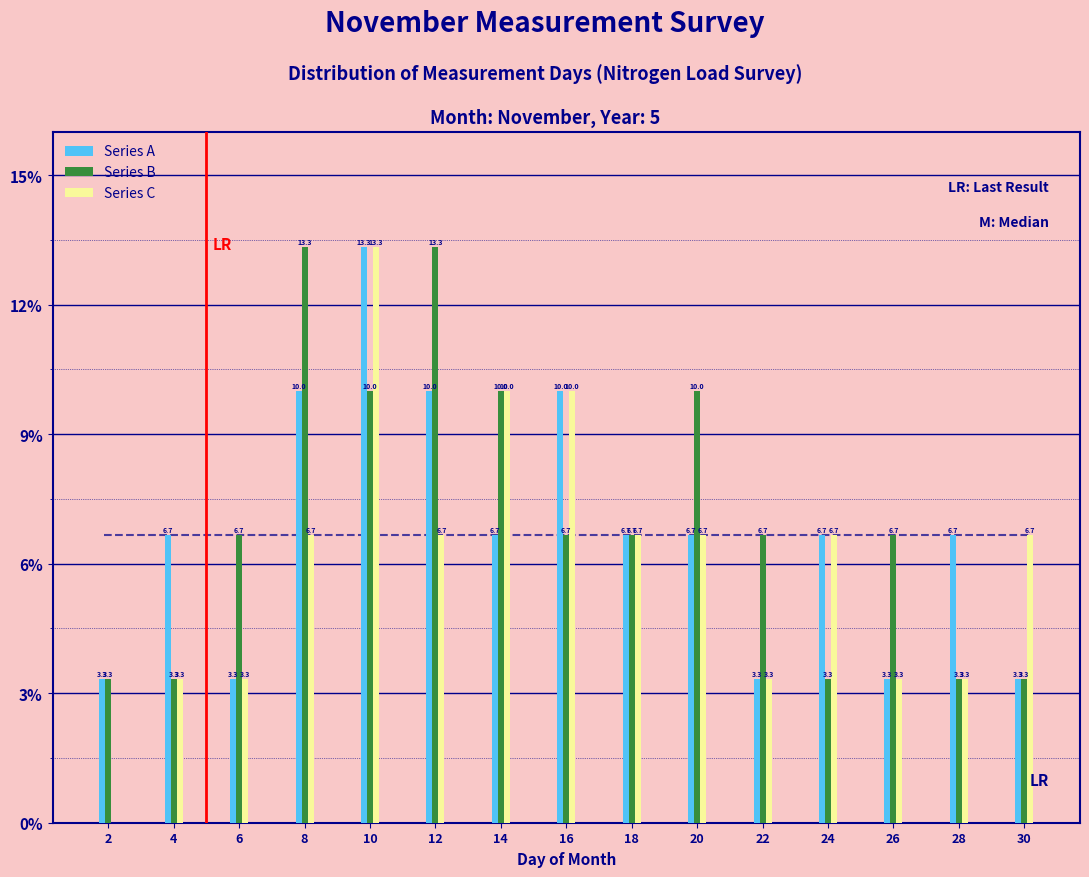

Reading left to right, transcribe all the data shown in this chart.

Series A: 2=3.3	4=6.7	6=3.3	8=10.0	10=13.3	12=10.0	14=6.7	16=10.0	18=6.7	20=6.7	22=3.3	24=6.7	26=3.3	28=6.7	30=3.3
Series B: 2=3.3	4=3.3	6=6.7	8=13.3	10=10.0	12=13.3	14=10.0	16=6.7	18=6.7	20=10.0	22=6.7	24=3.3	26=6.7	28=3.3	30=3.3
Series C: 2=0.0	4=3.3	6=3.3	8=6.7	10=13.3	12=6.7	14=10.0	16=10.0	18=6.7	20=6.7	22=3.3	24=6.7	26=3.3	28=3.3	30=6.7